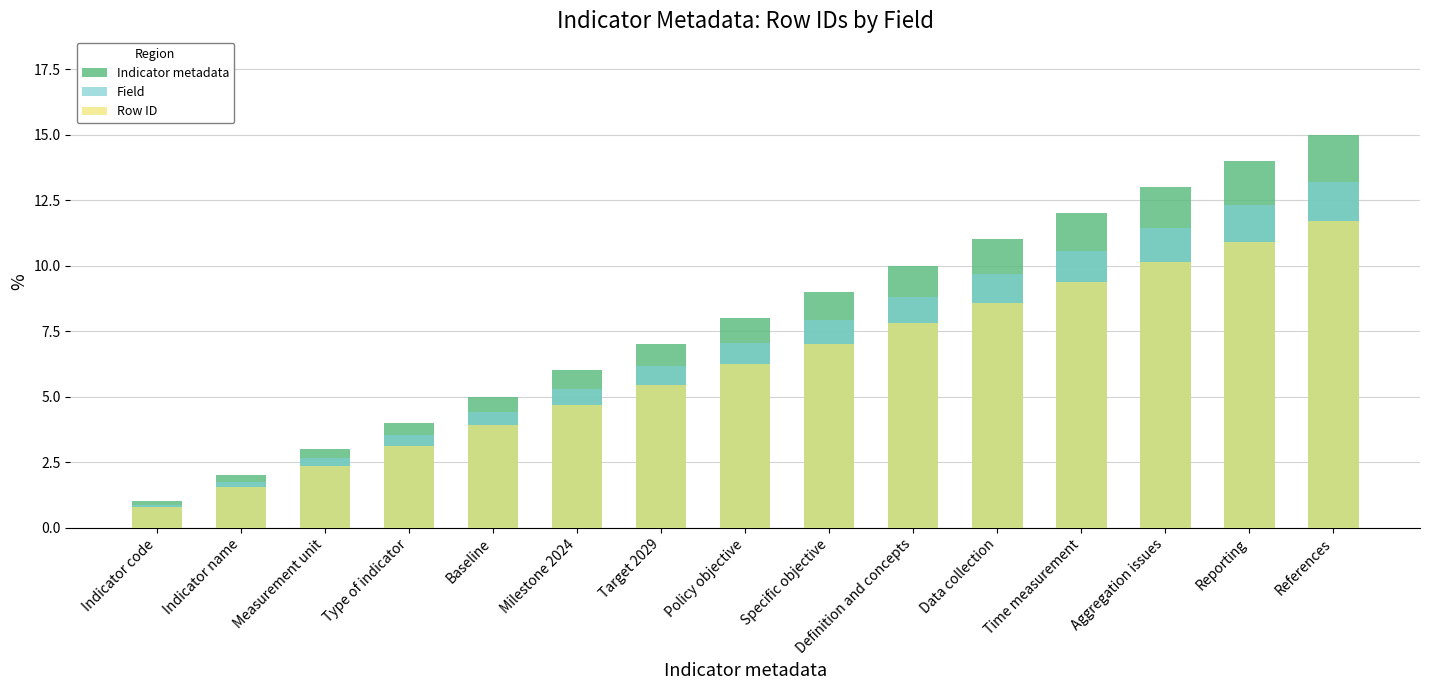

Reading right to left, list all the values displayed in this chart.

Indicator metadata: 15.0	14.0	13.0	12.0	11.0	10.0	9.0	8.0	7.0	6.0	5.0	4.0	3.0	2.0	1.0
Field: 13.2	12.3	11.4	10.6	9.7	8.8	7.9	7.0	6.2	5.3	4.4	3.5	2.6	1.8	0.9
Row ID: 11.7	10.9	10.1	9.4	8.6	7.8	7.0	6.2	5.5	4.7	3.9	3.1	2.3	1.6	0.8